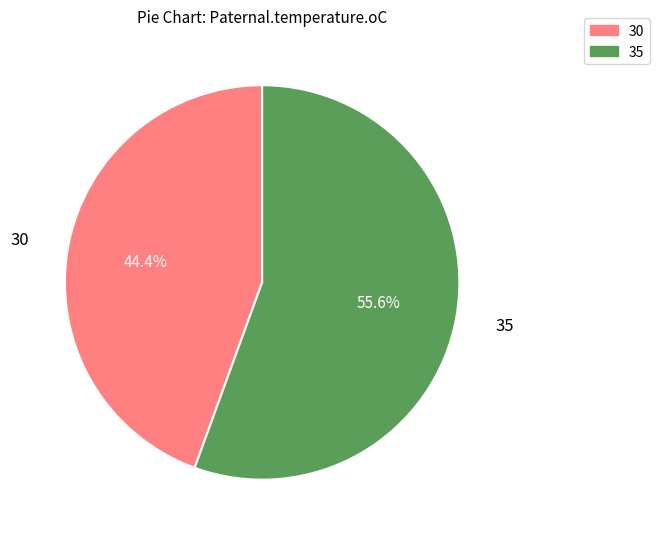

What is the total percentage of 35 and 30?

100.0%